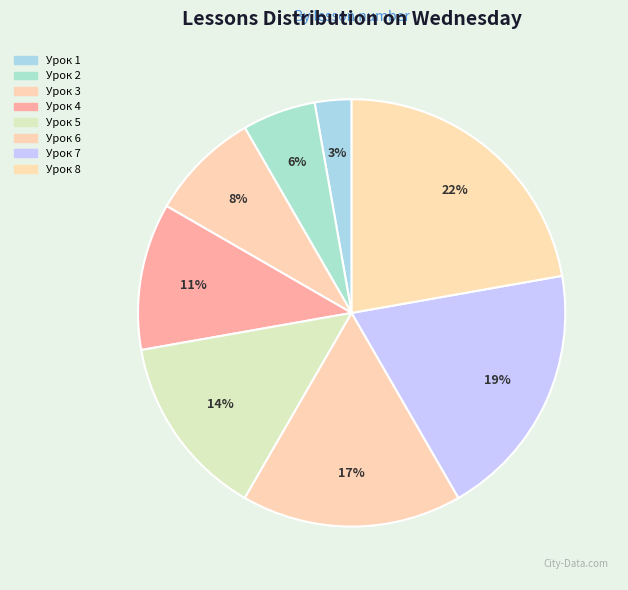

Is there a majority slice in this chart?

No